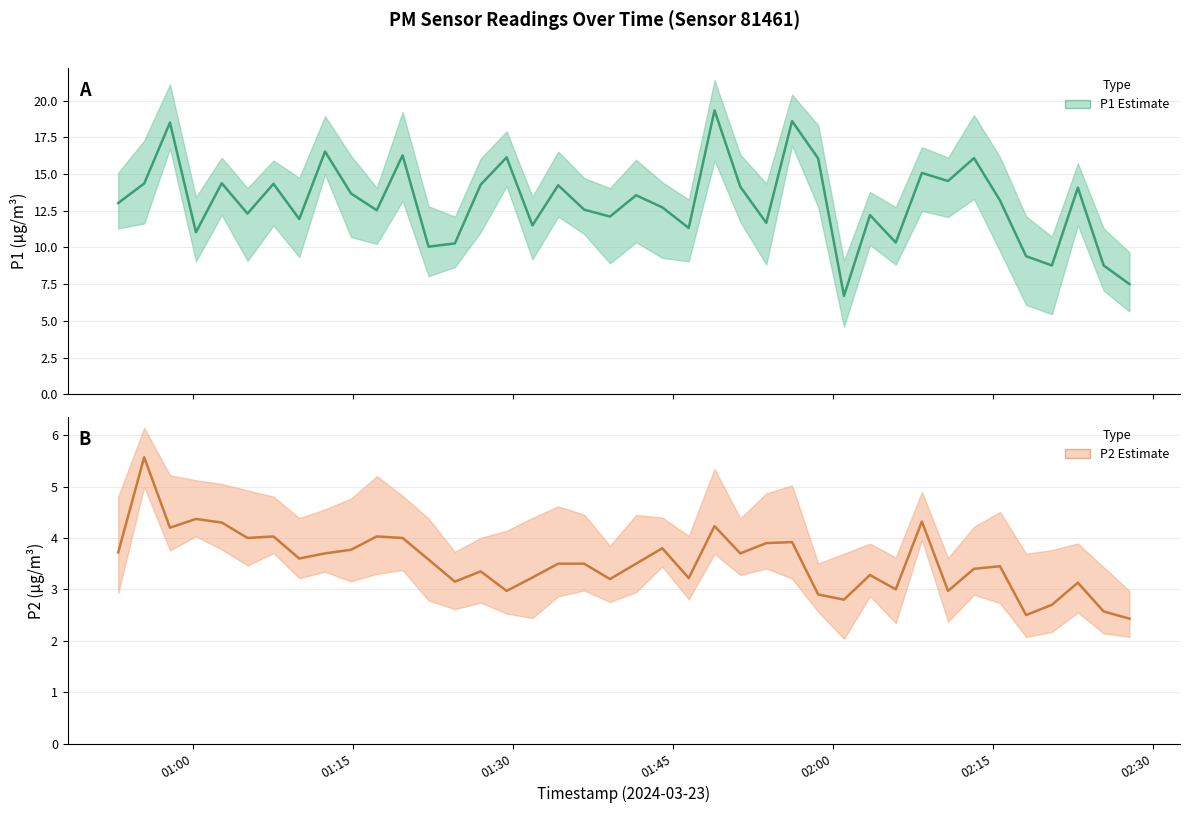

At 02:15, list the series in order from smallest to largest.

P2, P1